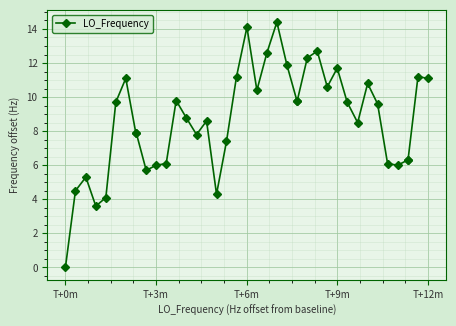

True or false: the data has more than 0 interior local peaks.

True